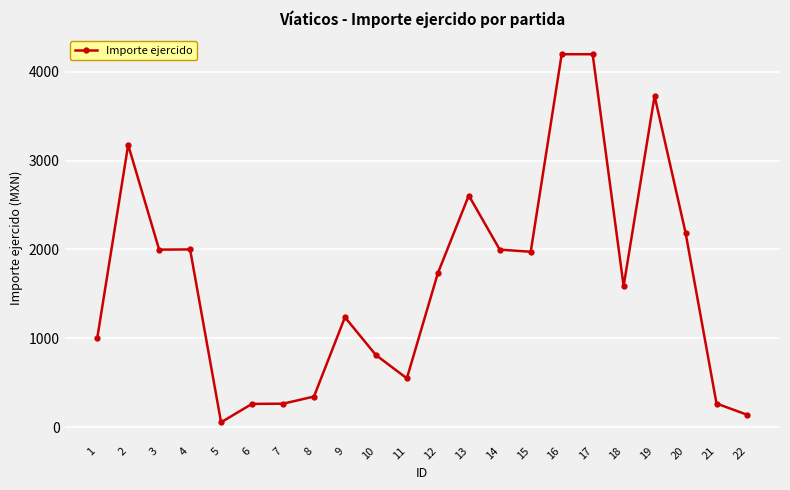

Where is the first local maximum?

2